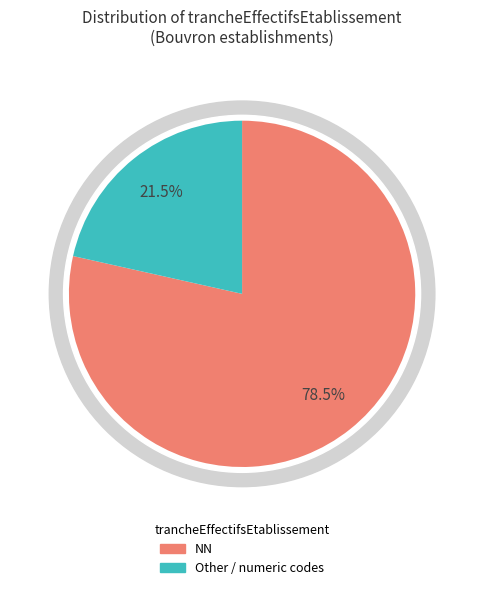

To the nearest percent, what percentage of the pie is 03?

2%